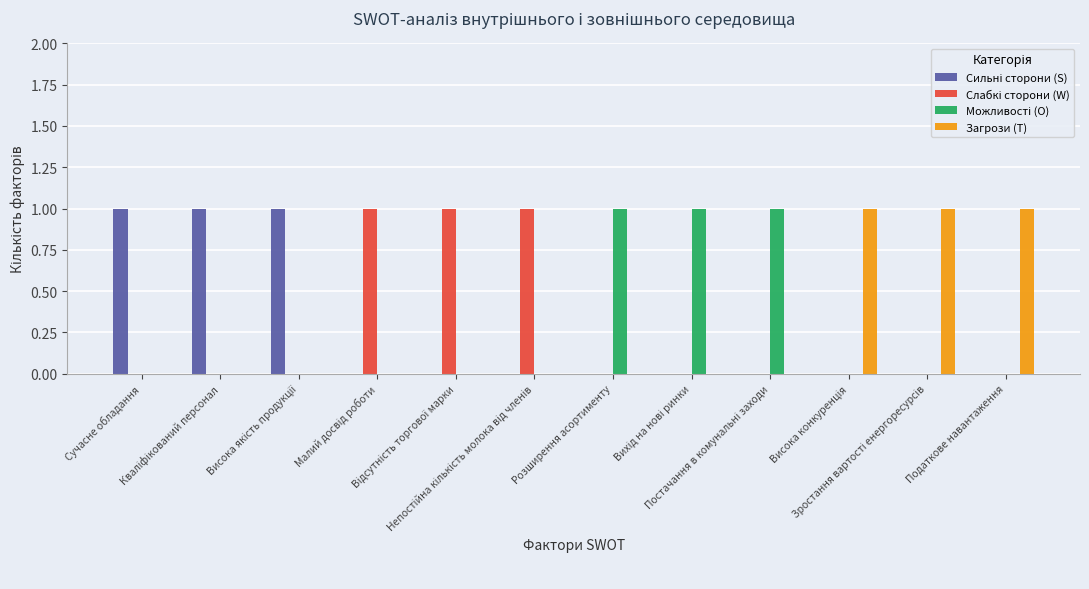

Which series has the largest total across all categories?

Сильні сторони (S)